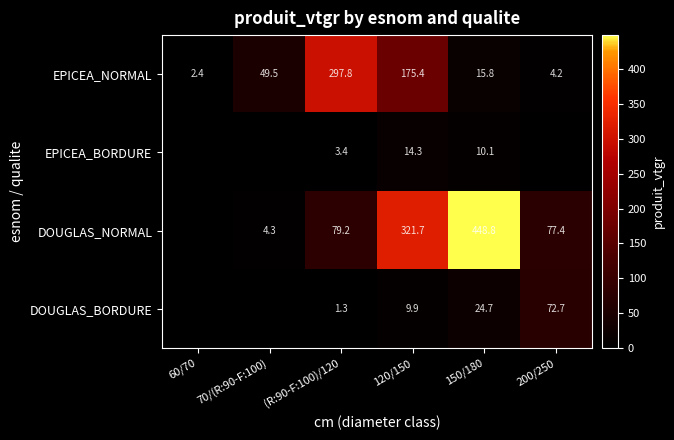

What is the minimum value for EPICEA_NORMAL?

2.4